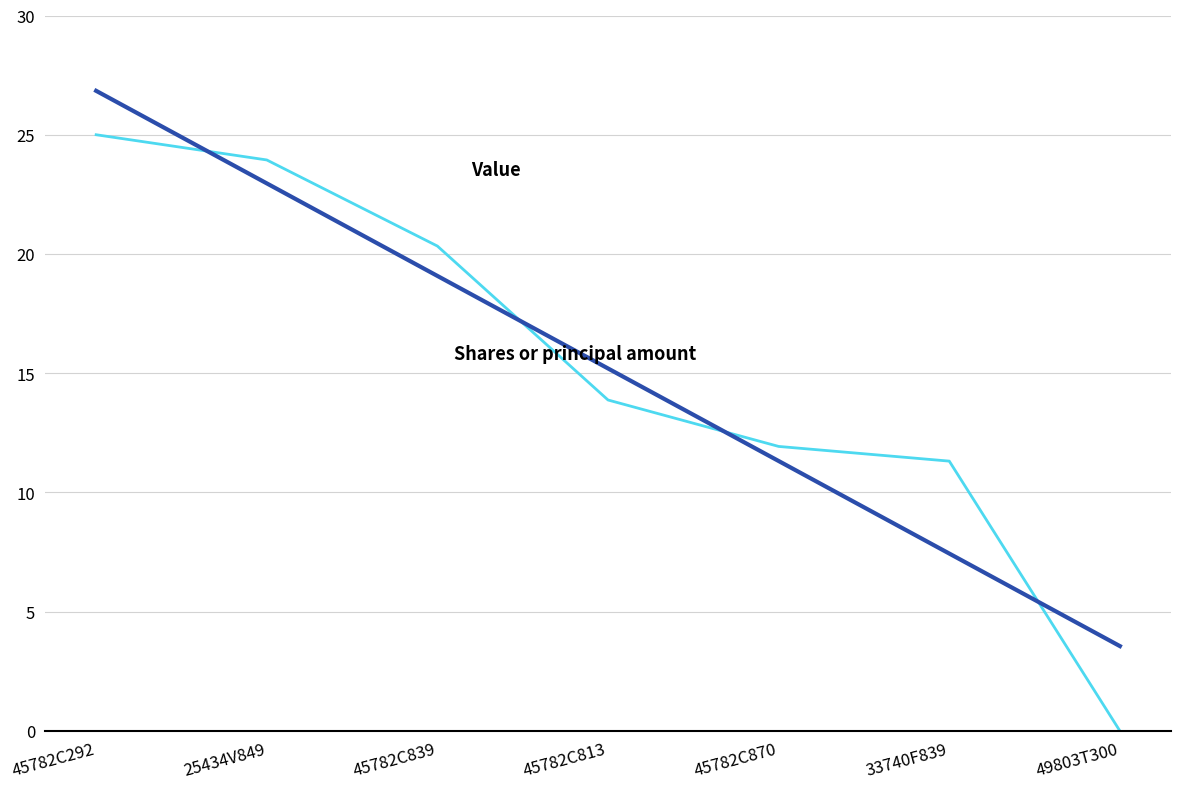

What is the difference between the highest and lowest values at 45782C813?

1.3